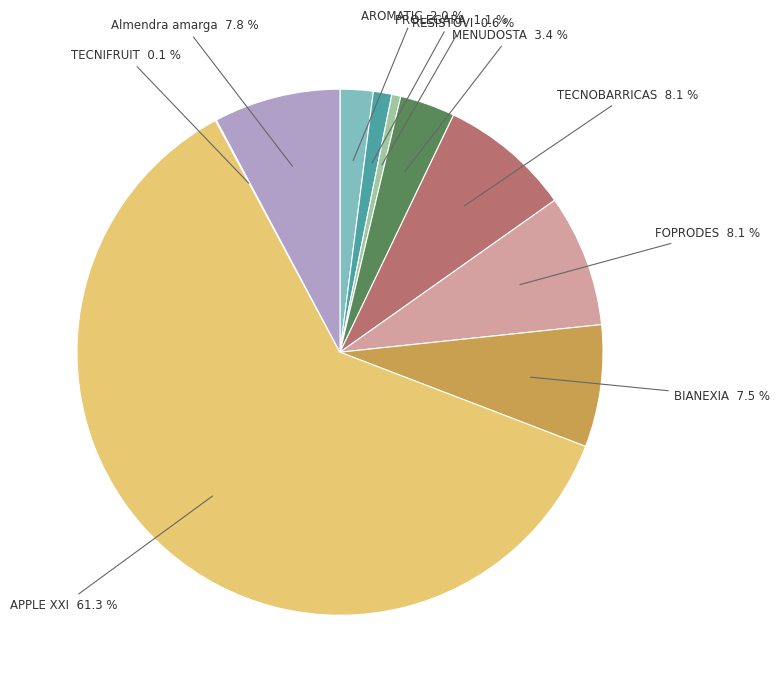

What percentage is NOT represented by AROMATIC?

98.0%